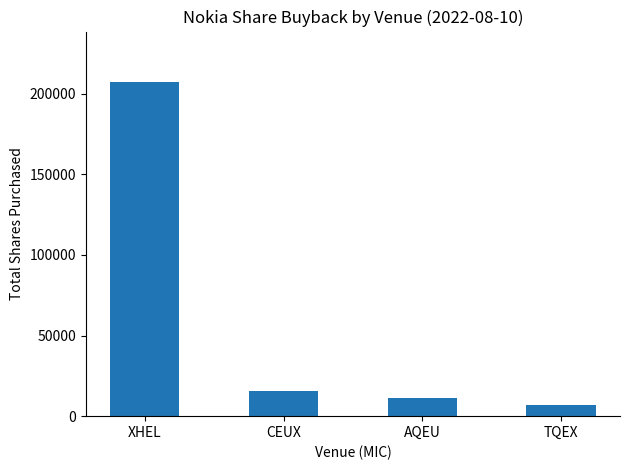

What is the label of the 2nd bar from the left?

CEUX